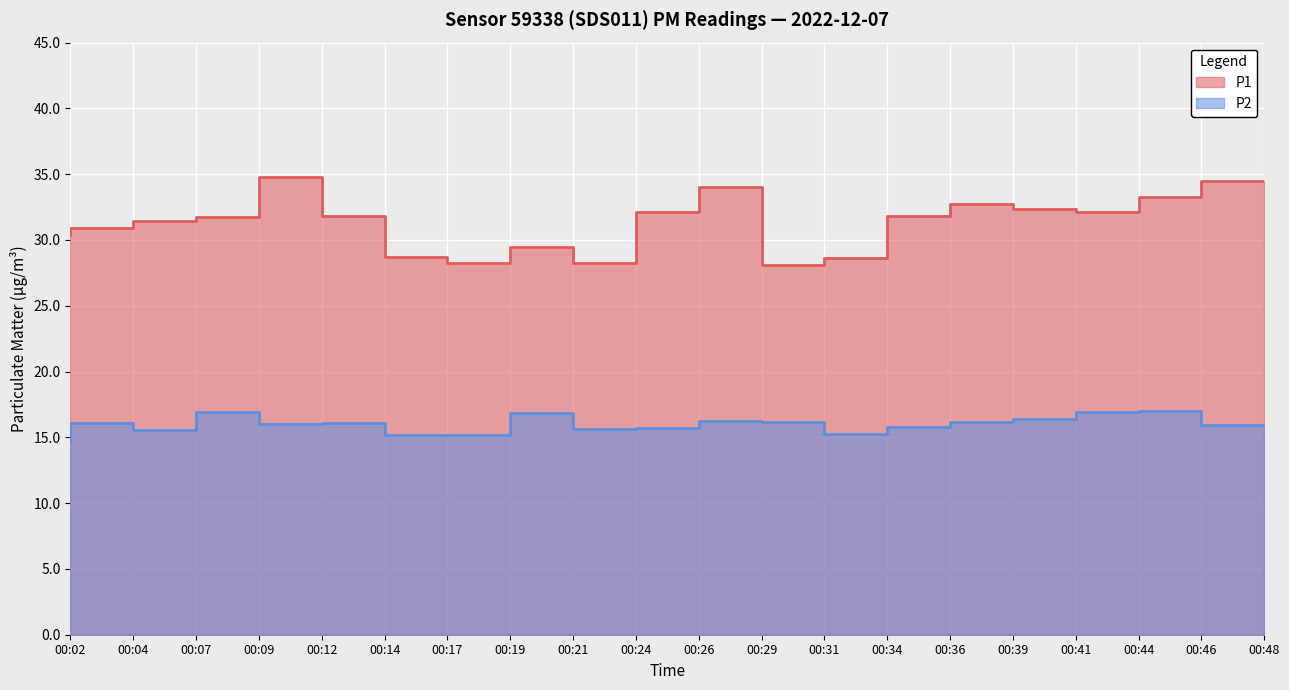

True or false: P1 and P2 cross at least once.

False